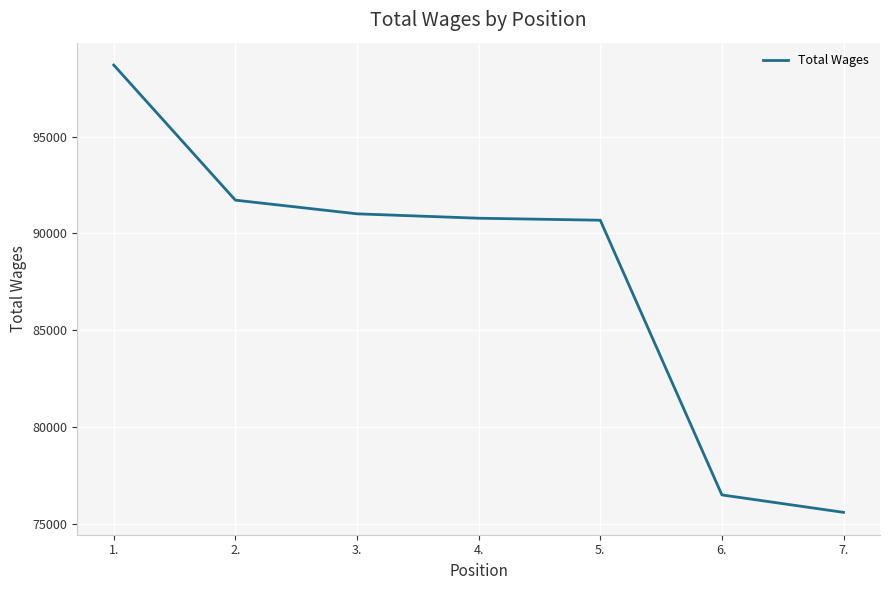

Count the number of data series in this chart.

1